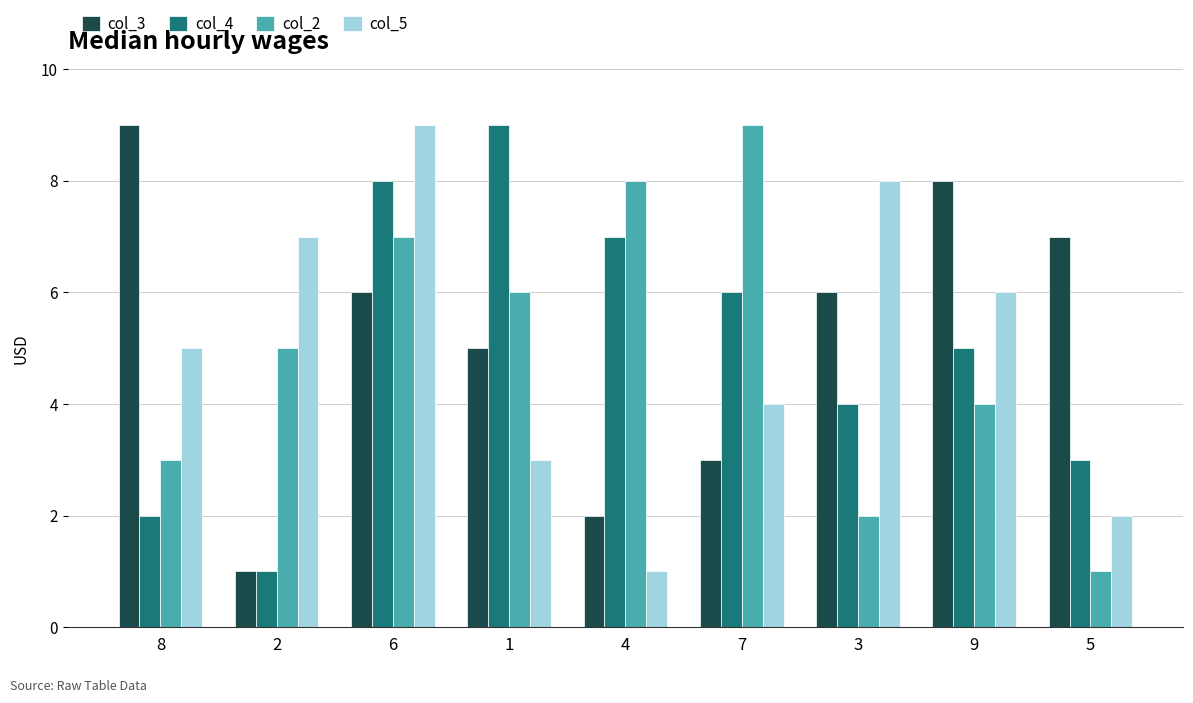

What are all the series names shown in the legend?

col_3, col_4, col_2, col_5